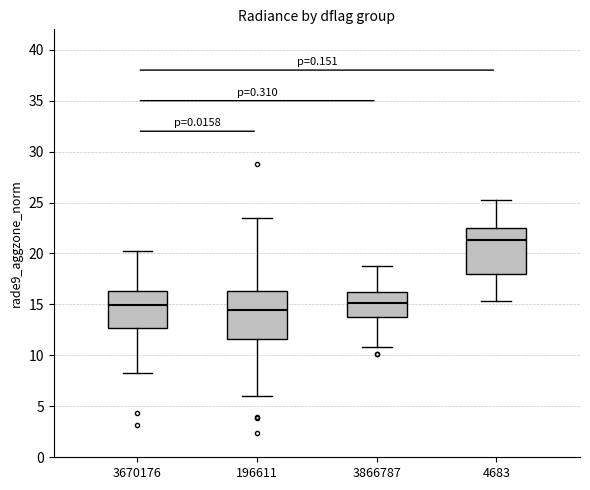

Reading left to right, read every box against the y-axis: the position of its median line, the range the box covers, and the ends of its whiskers. The values are not printed on the chart, so give them approximately, as read against the axis.

3670176: median 15.0, box 12.5 to 16.5, whiskers 8.5 to 20.0
196611: median 14.5, box 11.5 to 16.5, whiskers 6.0 to 23.5
3866787: median 15.0, box 14.0 to 16.0, whiskers 11.0 to 19.0
4683: median 21.5, box 18.0 to 22.5, whiskers 15.5 to 25.0